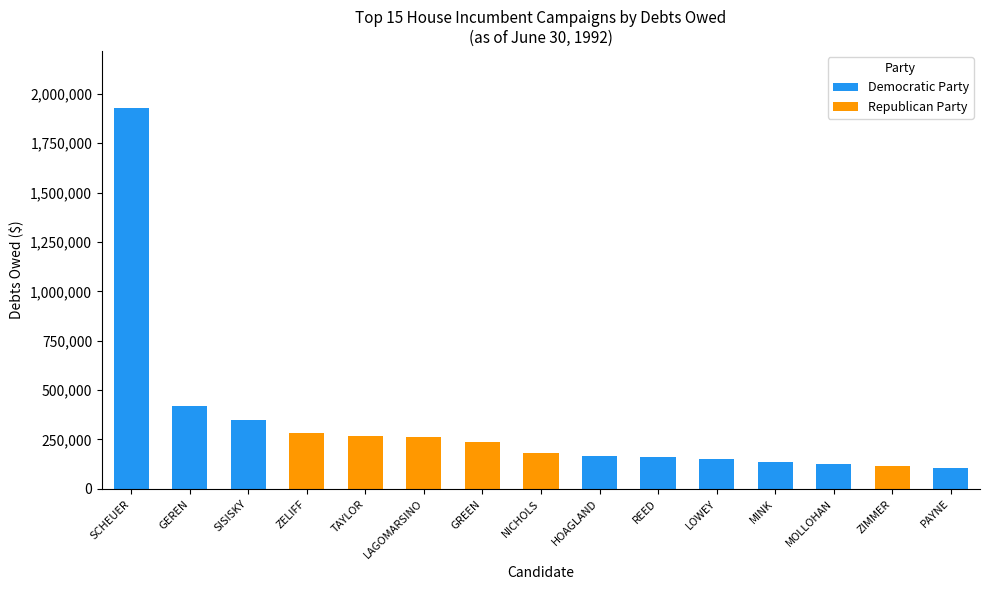

What is the total value across all series at PAYNE?

105000